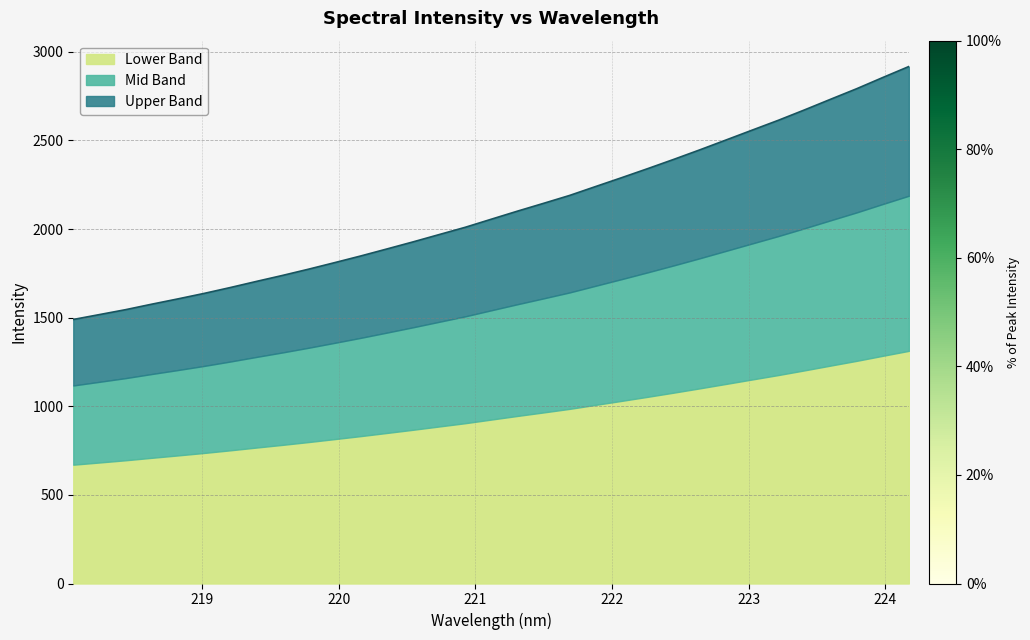

What is the sum of all values?

69548.5